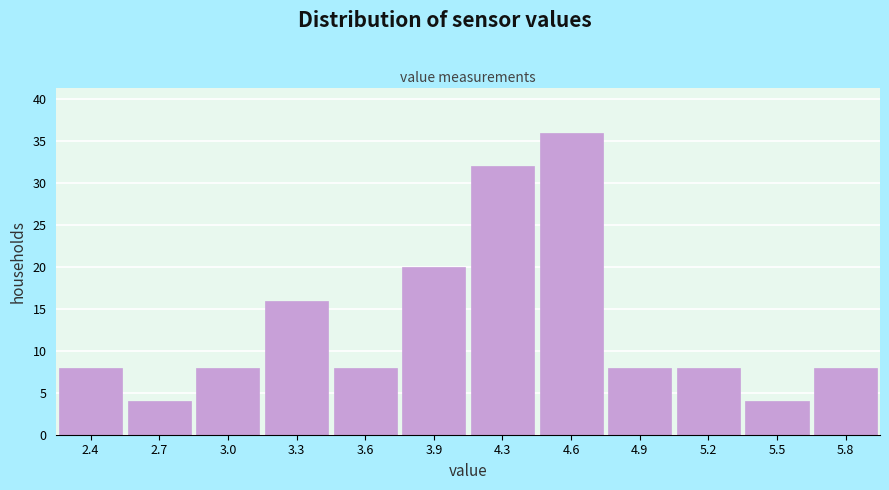

Reading right to left, list all the values displayed in this chart.

5.8=8	5.5=4	5.2=8	4.9=8	4.6=36	4.3=32	3.9=20	3.6=8	3.3=16	3.0=8	2.7=4	2.4=8